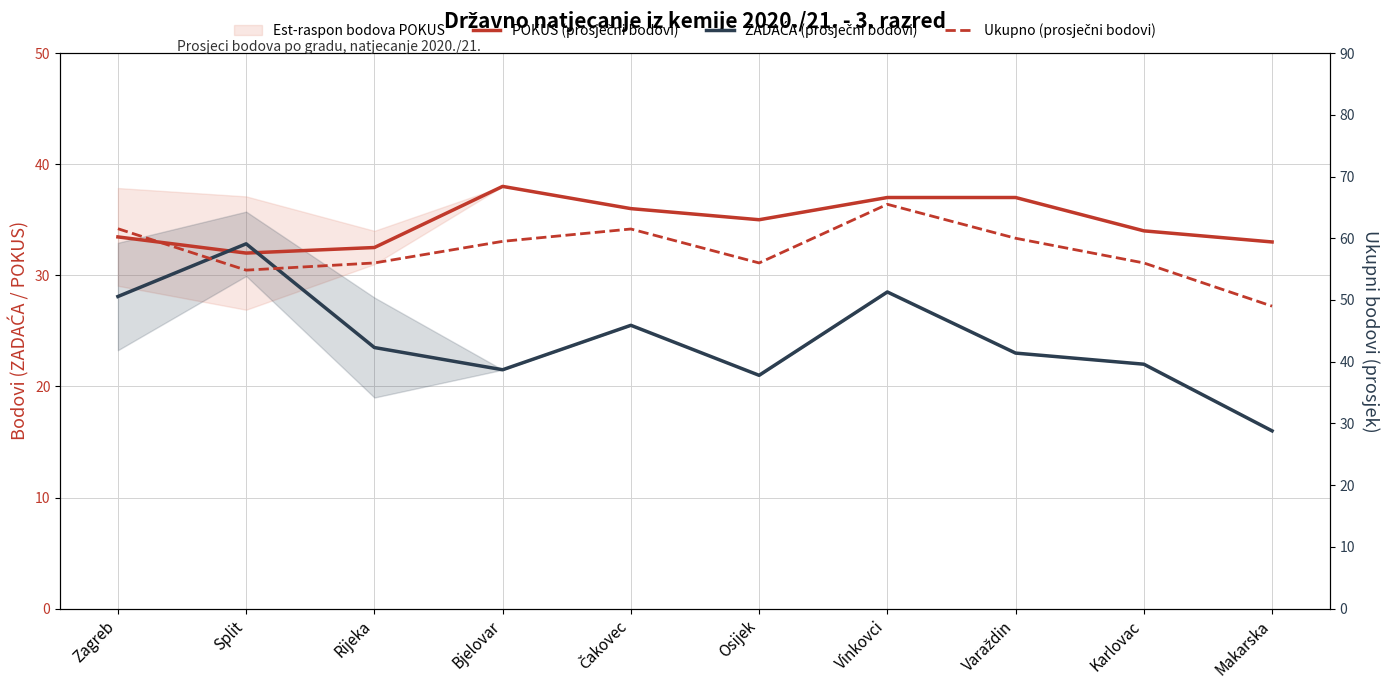

True or false: Ukupno (prosječni bodovi) and ZADAĆA (prosječni bodovi) intersect in this chart.

False